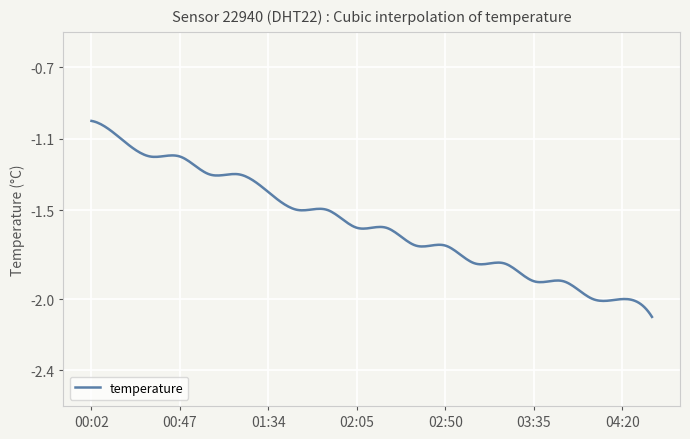

How many lines are shown in the chart?

1